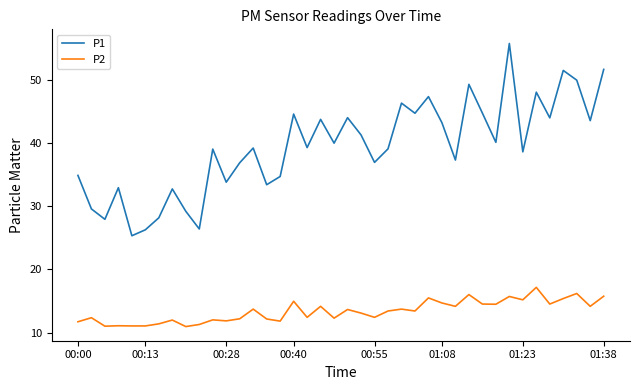

List the series in order of their overall mean, highest first.

P1, P2